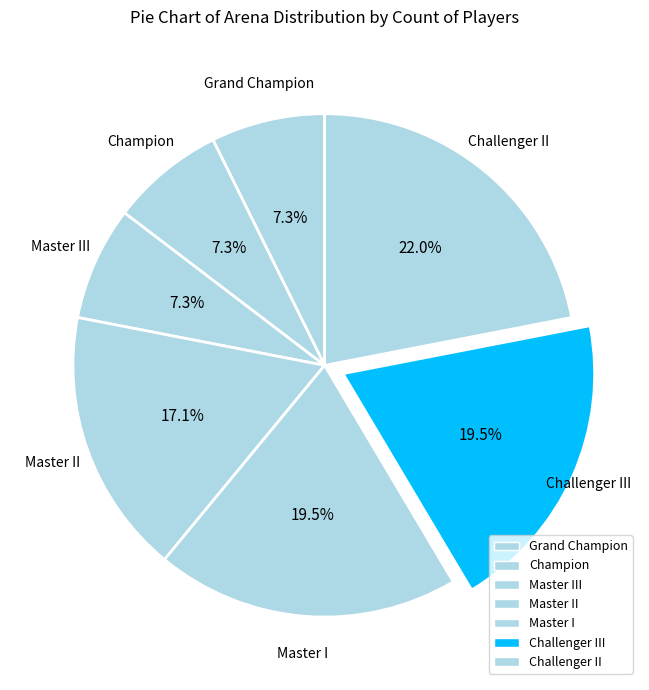

Is it true that Challenger II is 15% of the pie?

False